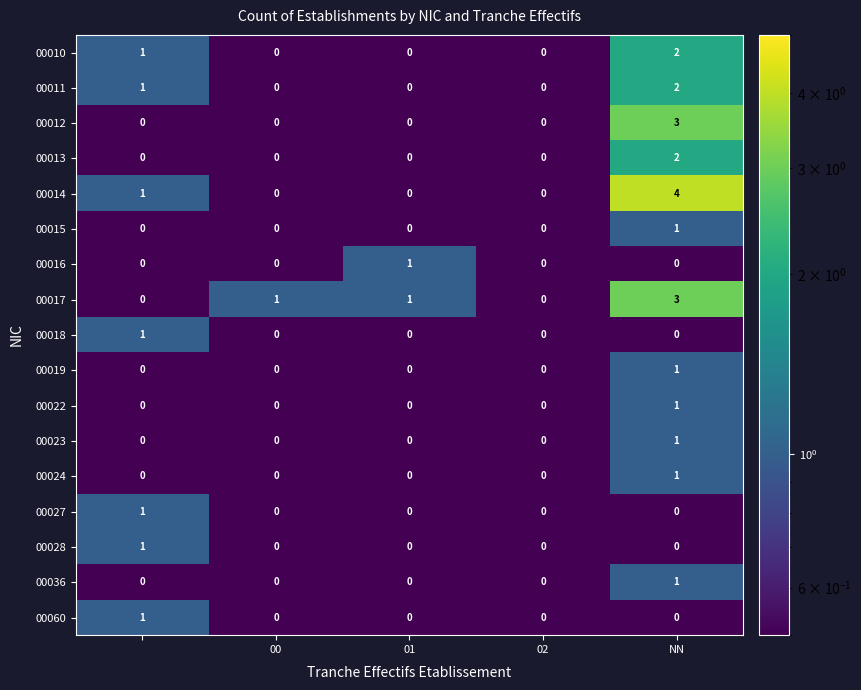

What is the sum of all 00010 values?

3